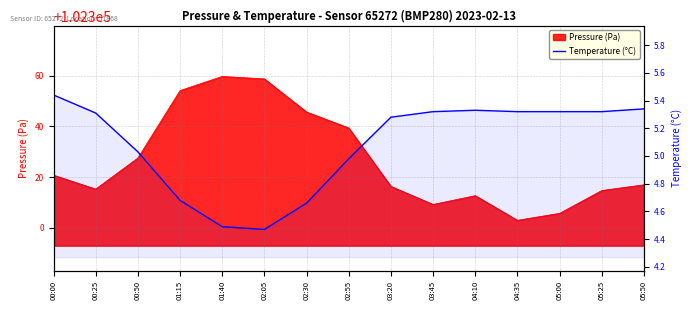

The chart shows a value of 2.7 at 02:55. True or false?

False